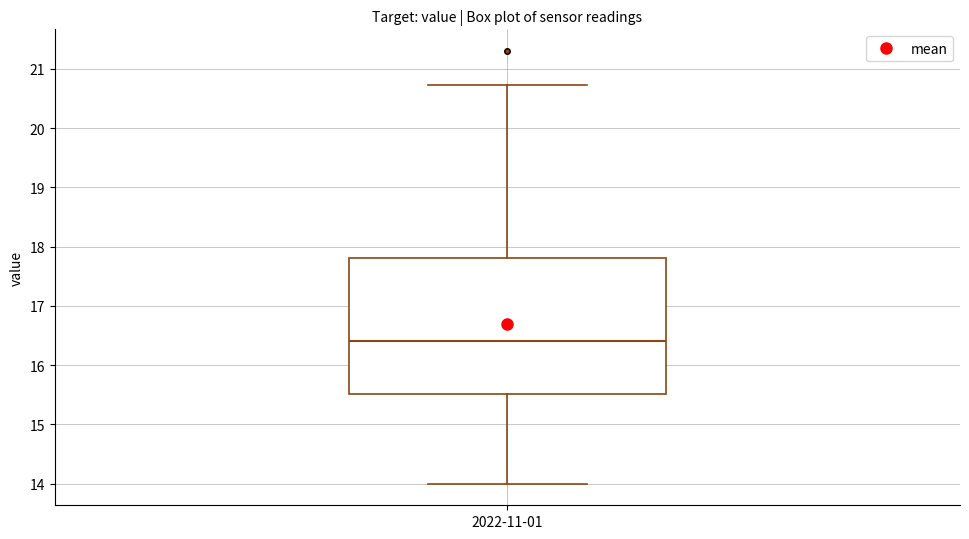

Transcribe this box plot: give where the median line is, the range the box spans, and where the two whiskers end, as read against the y-axis. The values are not printed on the chart, so give them approximately, as read against the axis.

median 16.4, box 15.5 to 17.8, whiskers 14.0 to 20.7